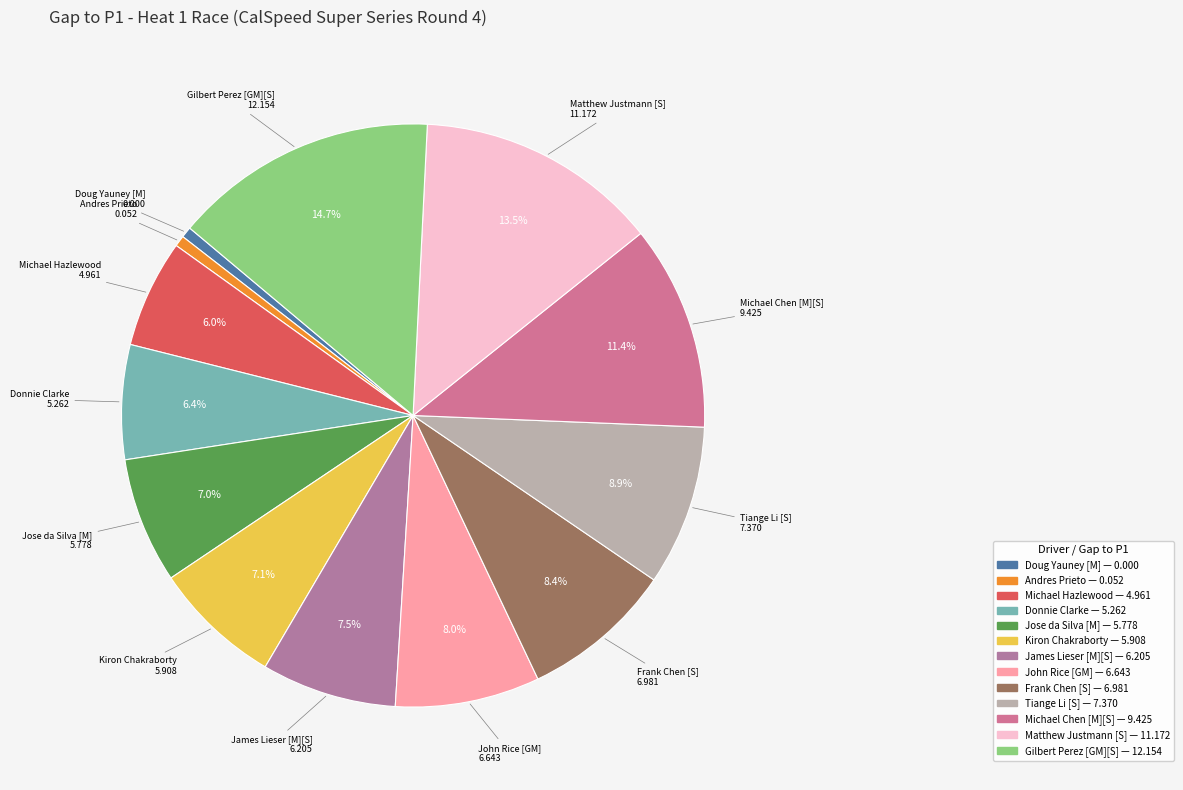

Does Donnie Clarke account for over 50% of the chart?

No